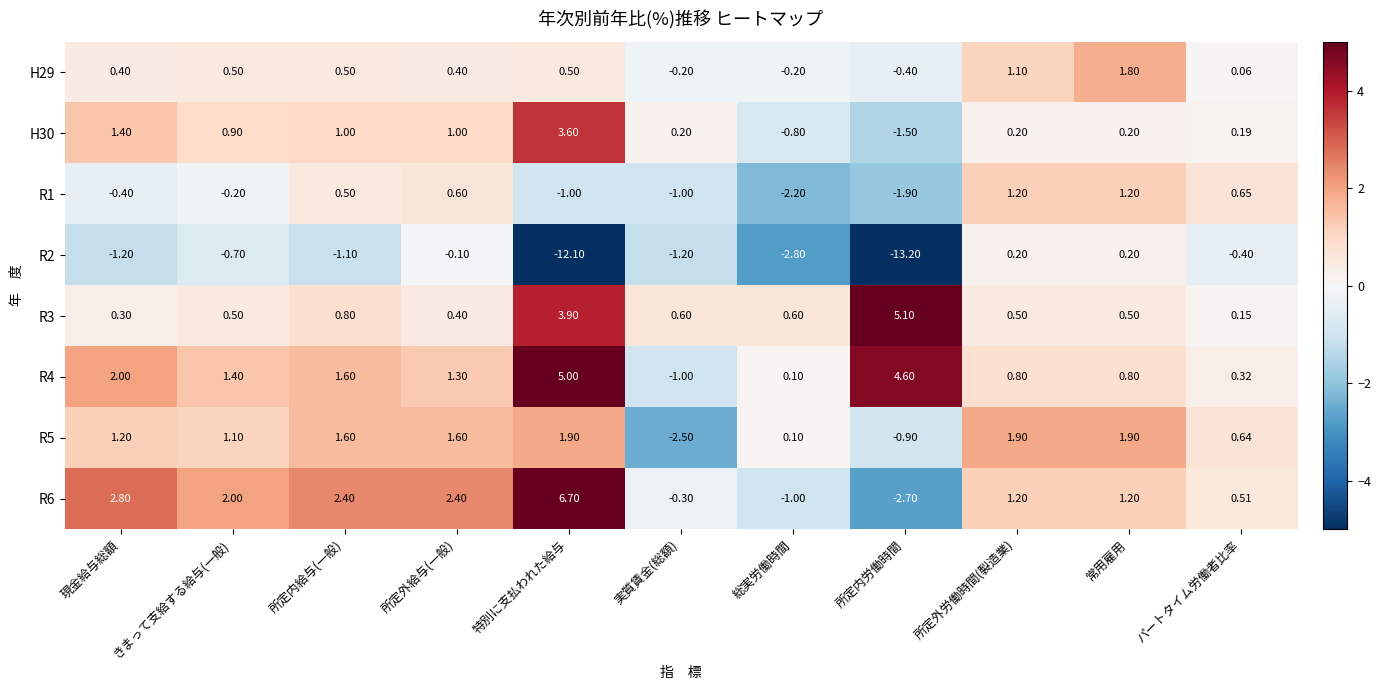

Is the value of R4 at 所定内労働時間 greater than the value of R2 at 常用雇用?

Yes